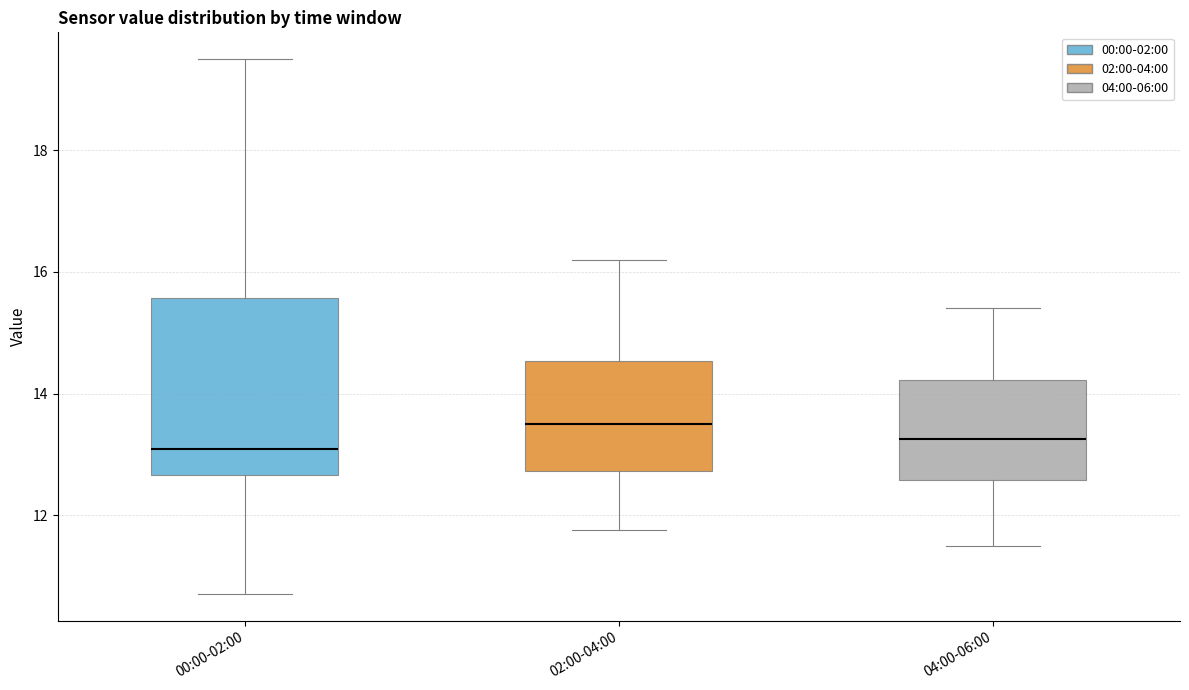

Reading left to right, read every box against the y-axis: the position of its median line, the range the box covers, and the ends of its whiskers. The values are not printed on the chart, so give them approximately, as read against the axis.

00:00-02:00: median 13.0, box 12.6 to 15.6, whiskers 10.8 to 19.6
02:00-04:00: median 13.6, box 12.8 to 14.6, whiskers 11.8 to 16.2
04:00-06:00: median 13.2, box 12.6 to 14.2, whiskers 11.6 to 15.4